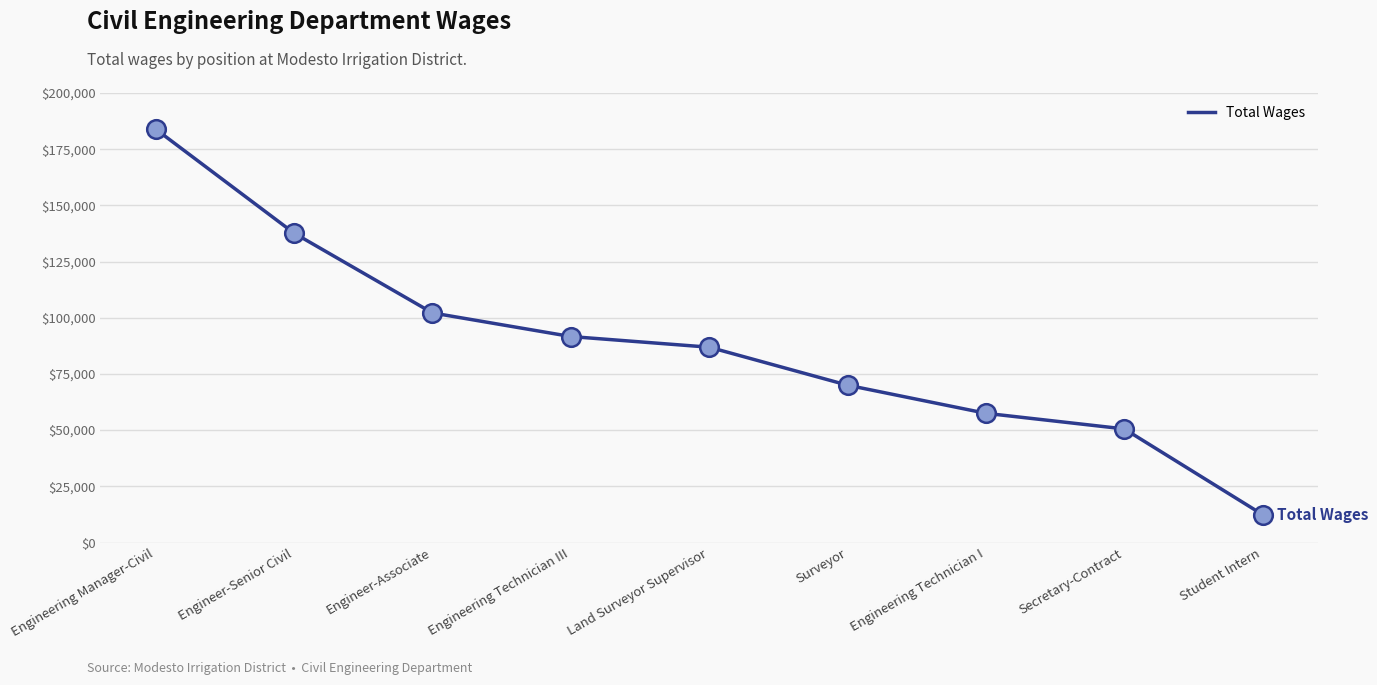

Between Surveyor and Engineer-Associate, which is larger?

Engineer-Associate